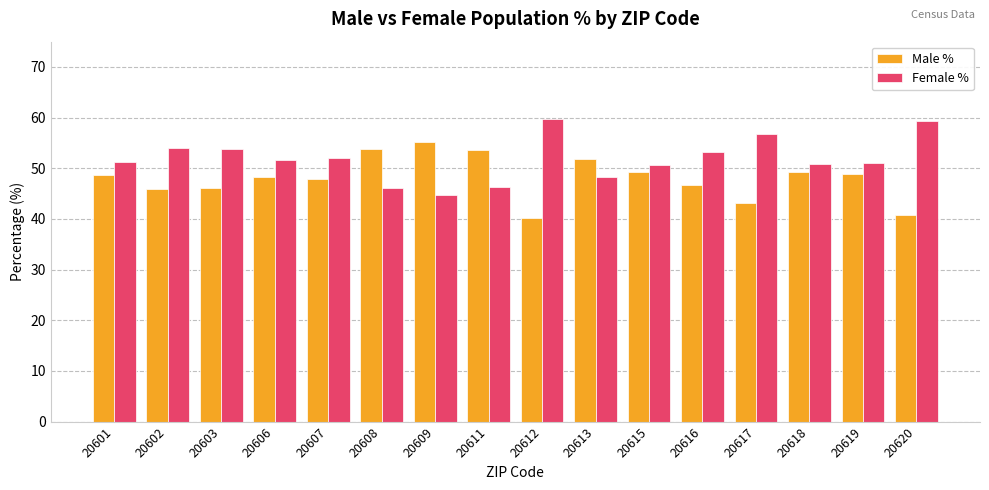

Rank the series by their maximum value, from lowest to highest.

Male %, Female %